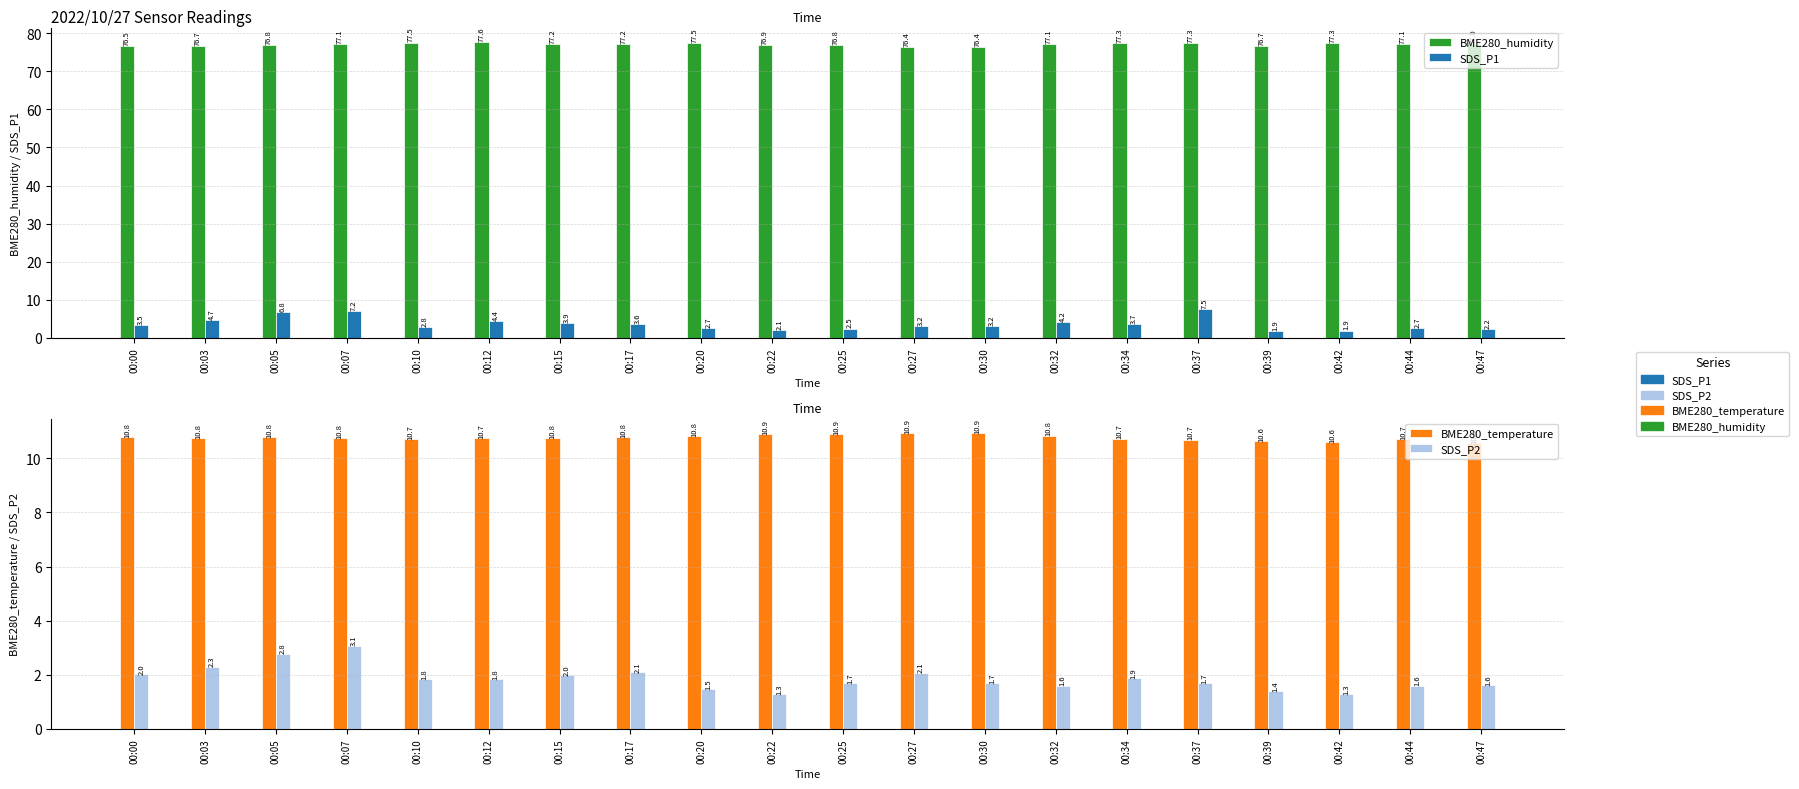

Is it true that SDS_P2 equals 1.9 at 00:34?

True